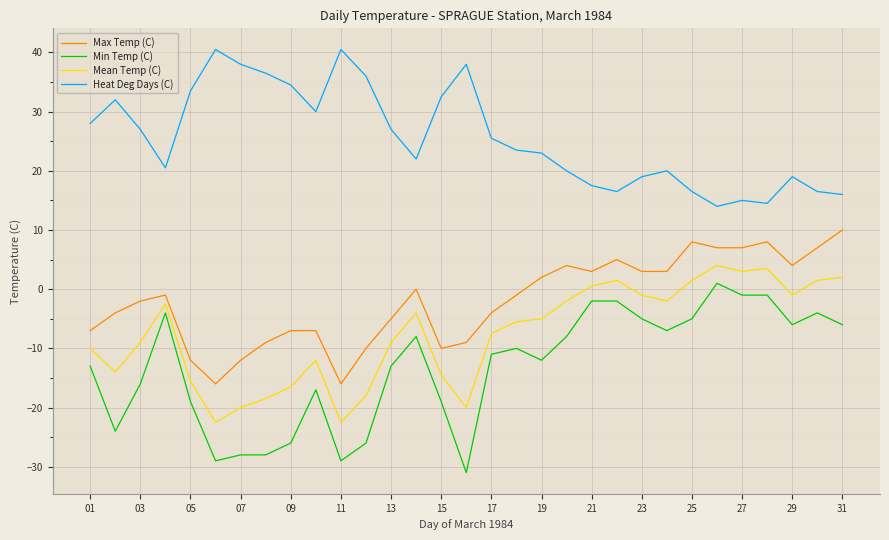

True or false: Mean Temp (C) has more than 2 interior local peaks.

True